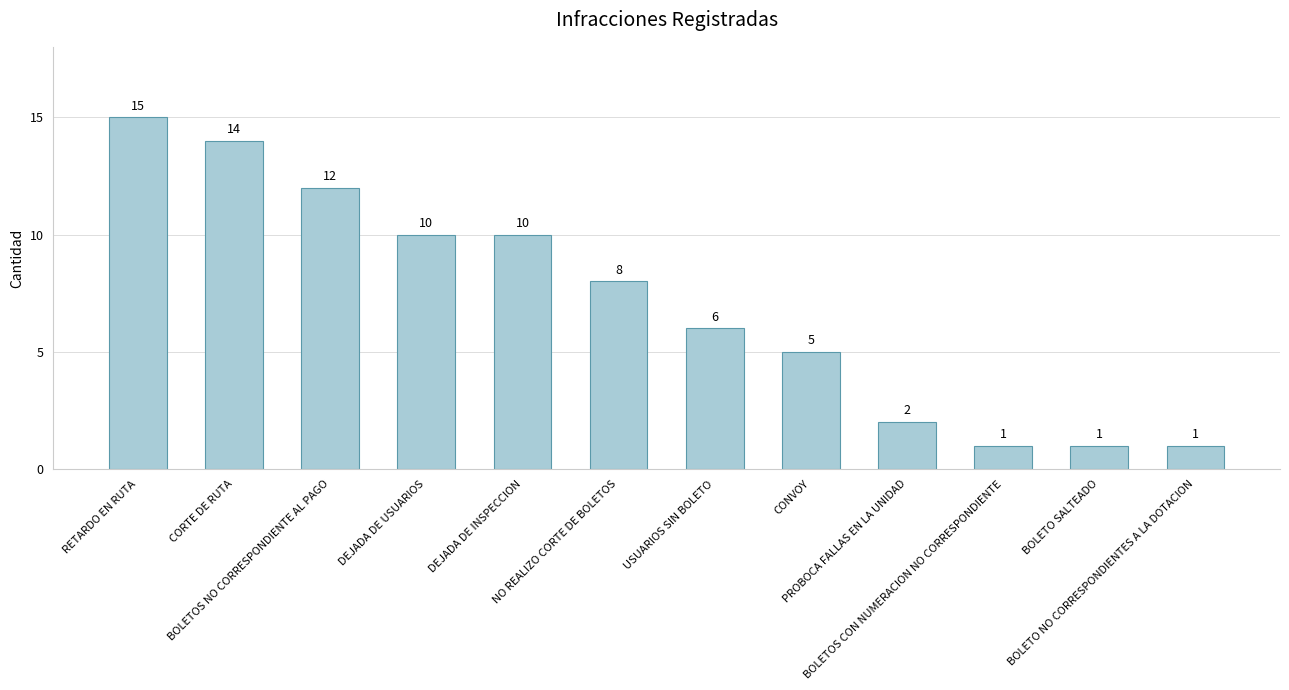

What is the difference between the maximum and second lowest values?

14